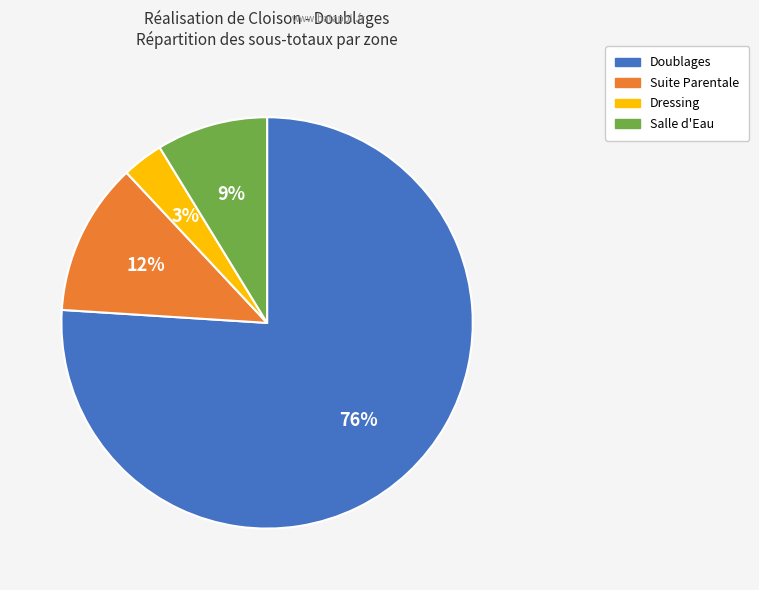

To the nearest percent, what is the difference between the Suite Parentale and Doublages slice percentages?

64%